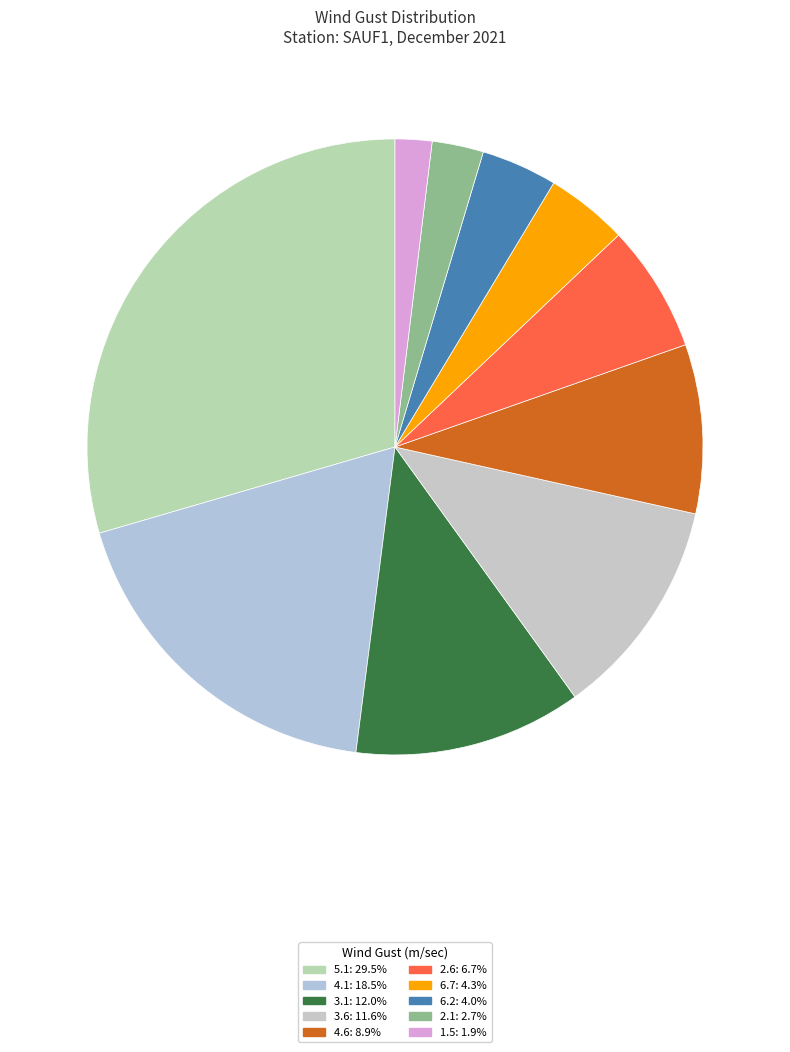

Count the number of slices in the pie.

10